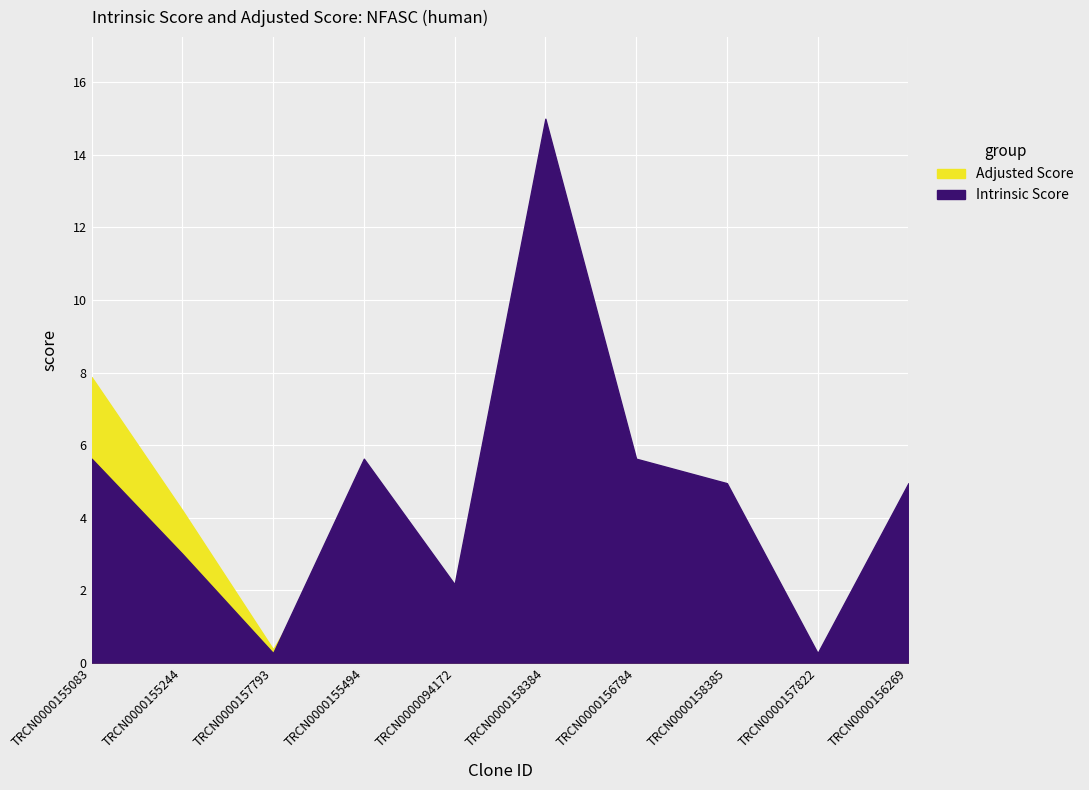

What is the label of the 7th point from the right?

TRCN0000155494